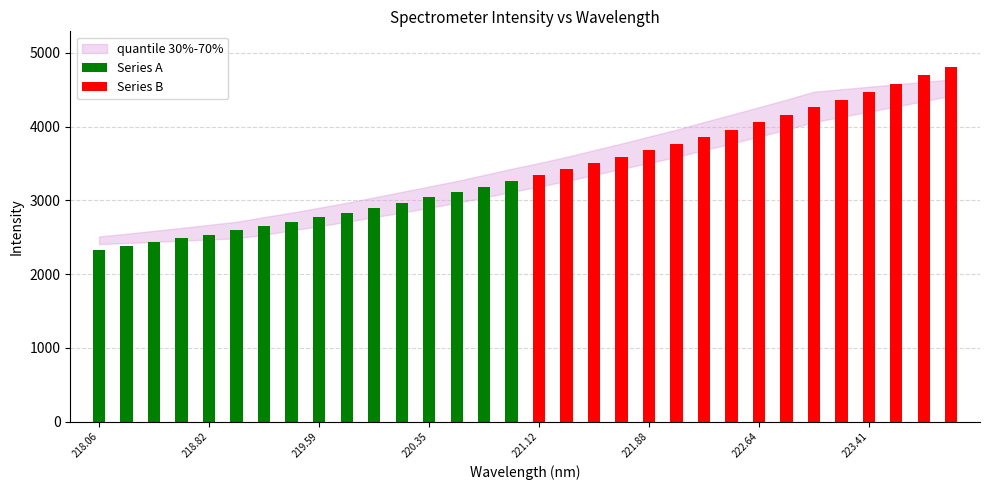

Is the value of Series B at 218.82 greater than the value of Series A at 14?

Yes